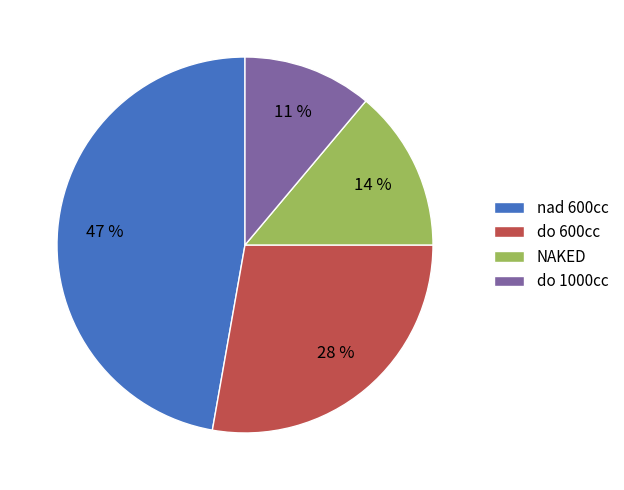

Rank the categories by value from highest to lowest.

nad 600cc, do 600cc, NAKED, do 1000cc